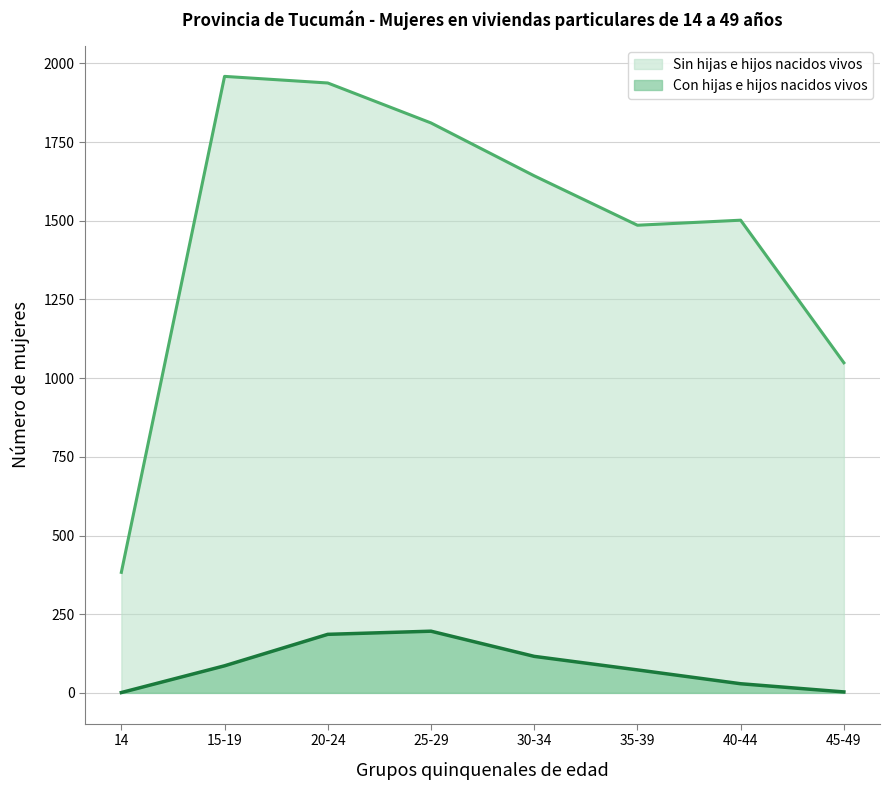

Which series has the largest range (max minus min)?

Sin hijas e hijos nacidos vivos